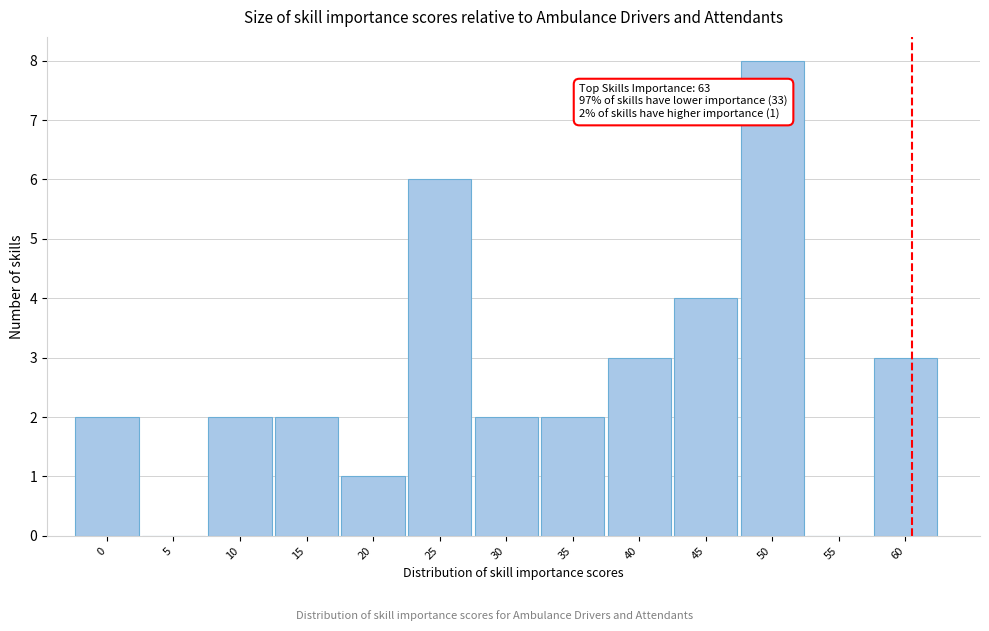

Reading left to right, what are all the values shown in this chart?

0=2	5=0	10=2	15=2	20=1	25=6	30=2	35=2	40=3	45=4	50=8	55=0	60=3